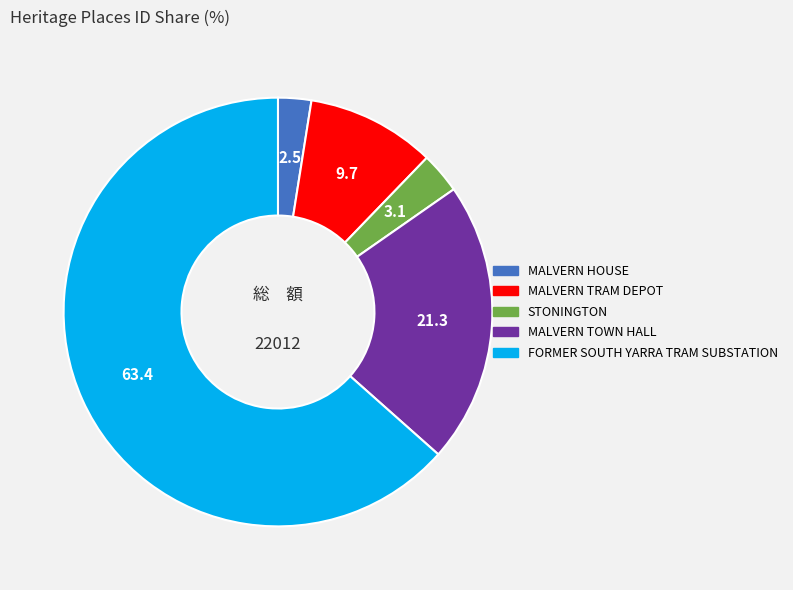

Between STONINGTON and MALVERN HOUSE, which is larger?

STONINGTON